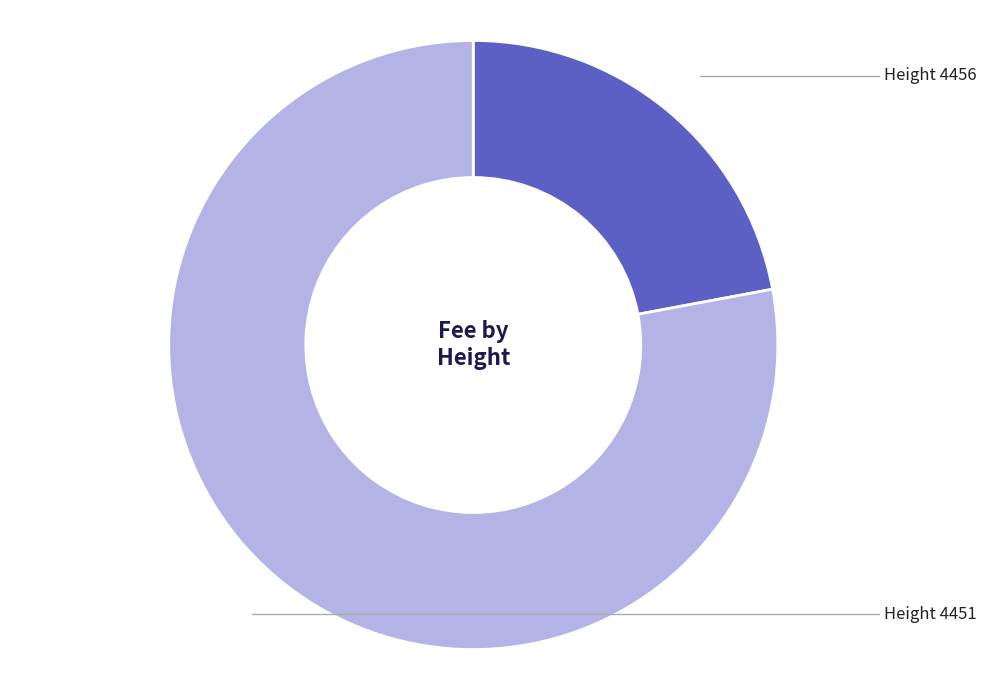

How many slices are in this pie chart?

2